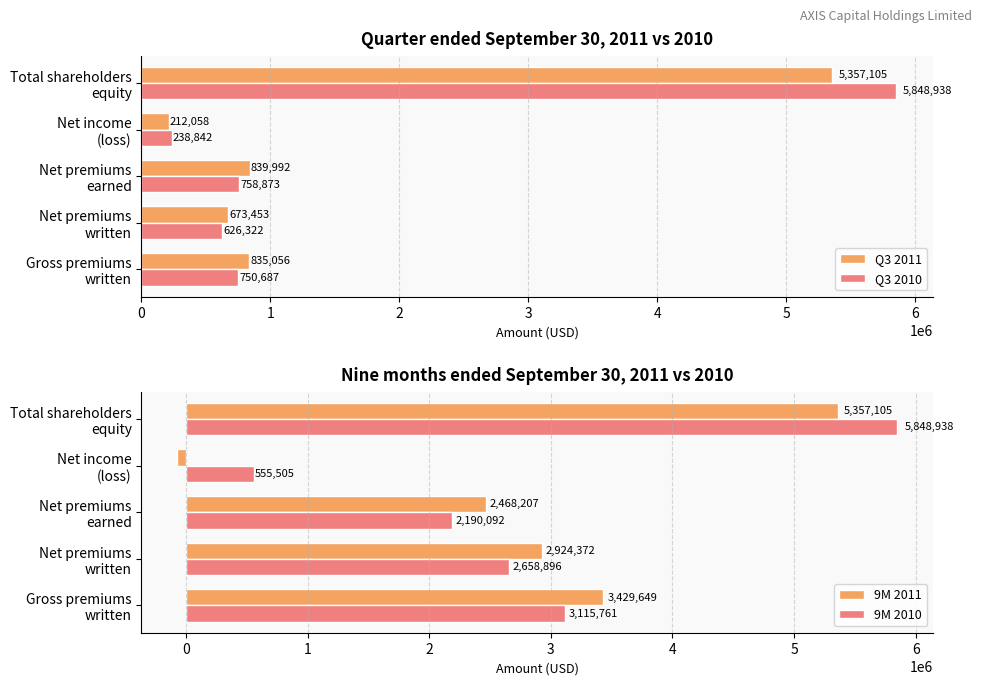

What is the sum of all Q3 2010 values?

8223662